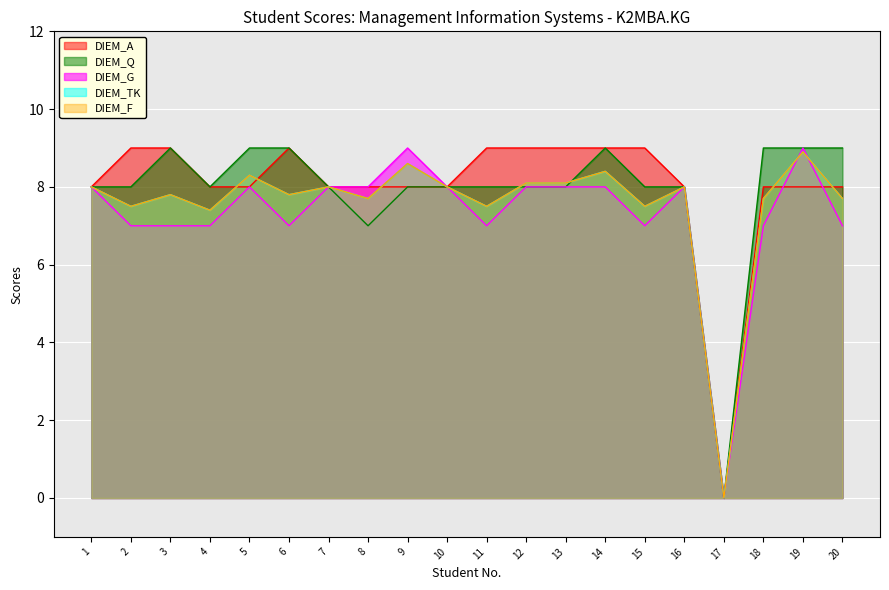

How many values in the DIEM_G series exceed 8?

2